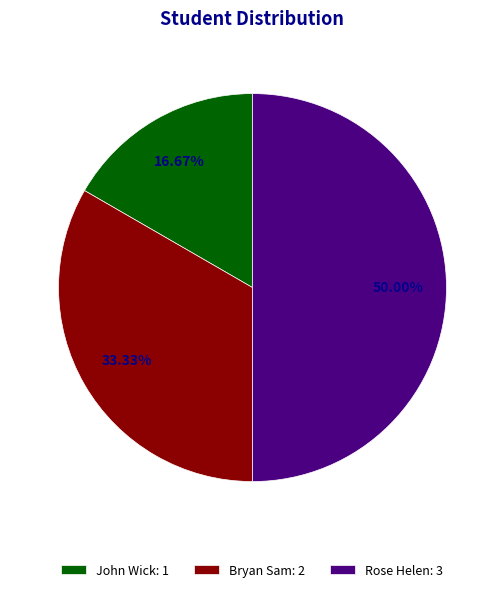

Is John Wick the majority of the pie?

No